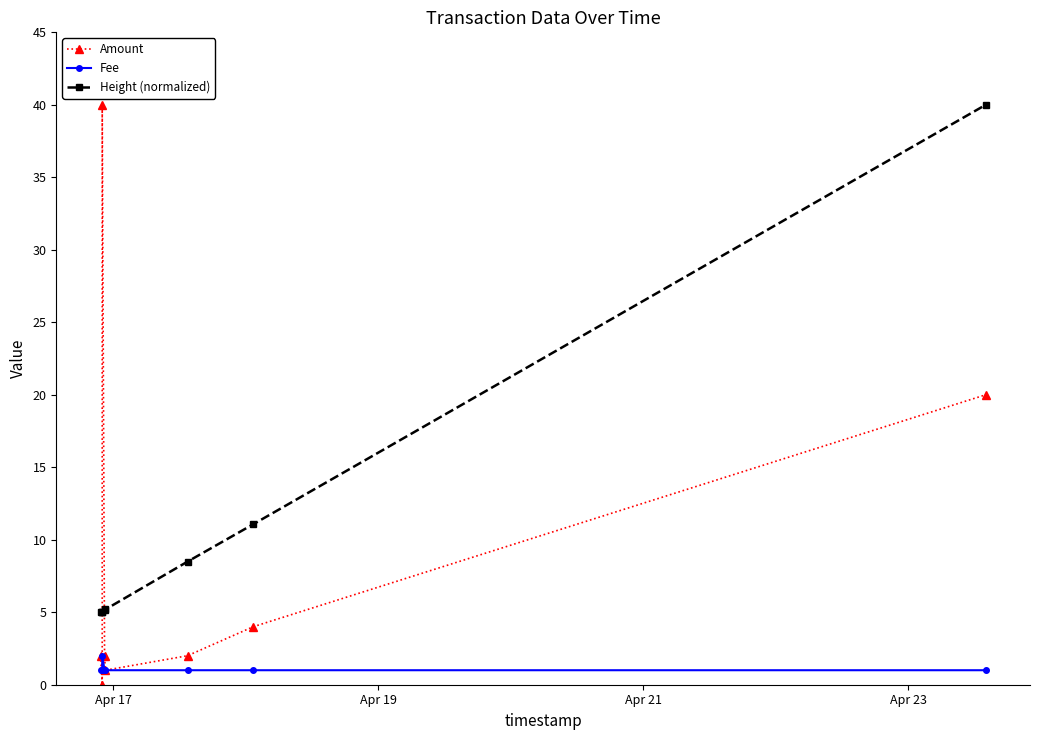

Reading left to right, extract all data points from this chart.

Amount: 2.0	0.0	40.0	2.0	1.0	2.0	4.0	20.0
Fee: 1.0	1.0	2.0	1.0	1.0	1.0	1.0	1.0
Height (normalized): 5.0	5.0	5.0	5.2	5.2	8.5	11.1	40.0